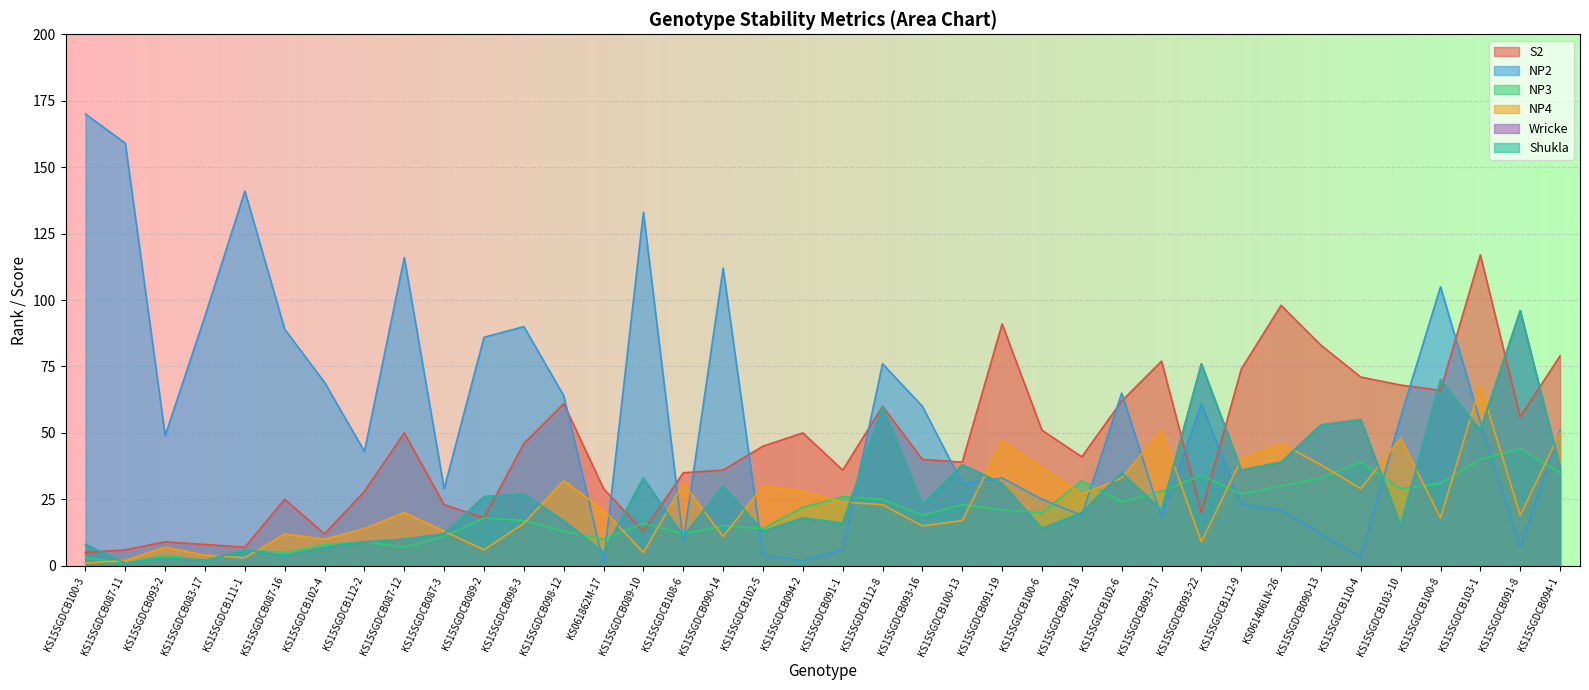

At which label is Wricke closest to 48?

KS15SGDCB103-1